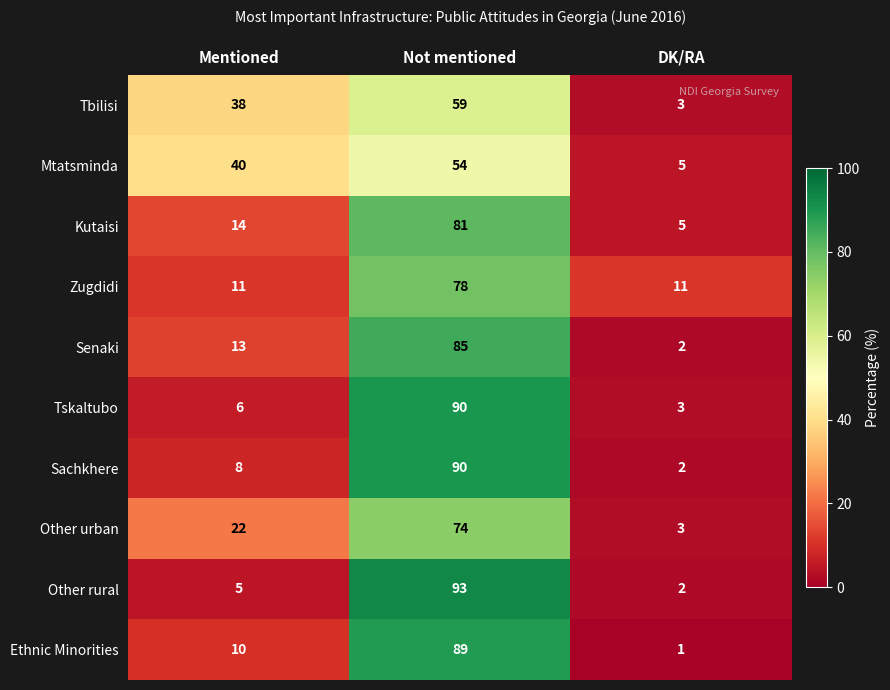

At which label is Sachkhere closest to 46?

Mentioned